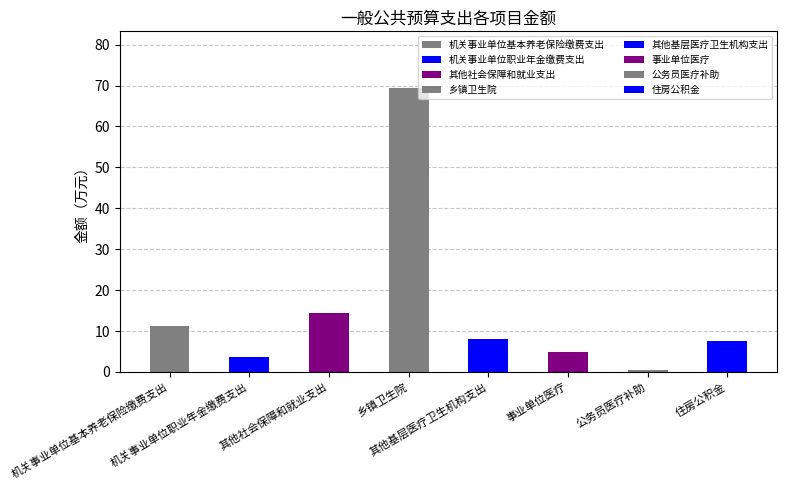

What is the smallest value displayed?

0.5